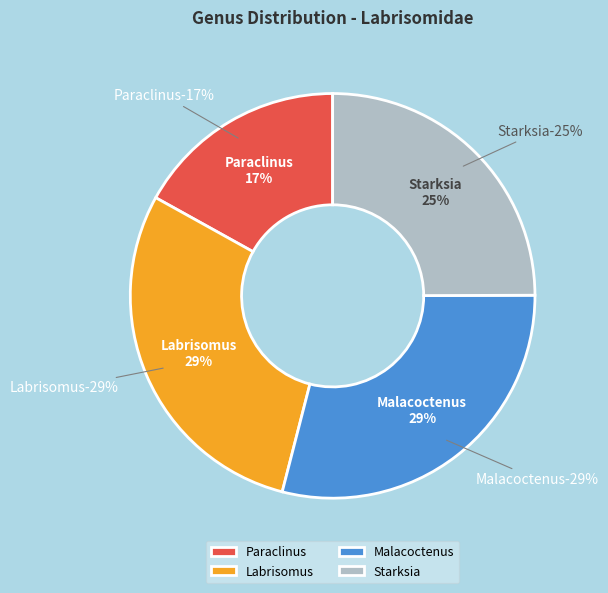

The Labrisomus slice represents 22% of the pie. True or false?

False